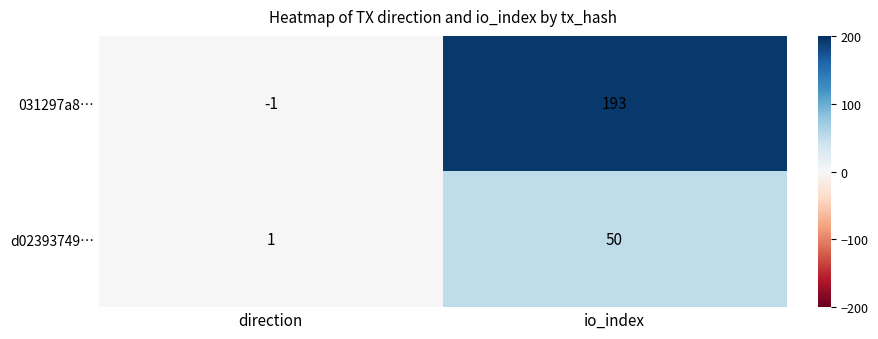

What is the difference between the maximum and minimum values in the d02393749… series?

49